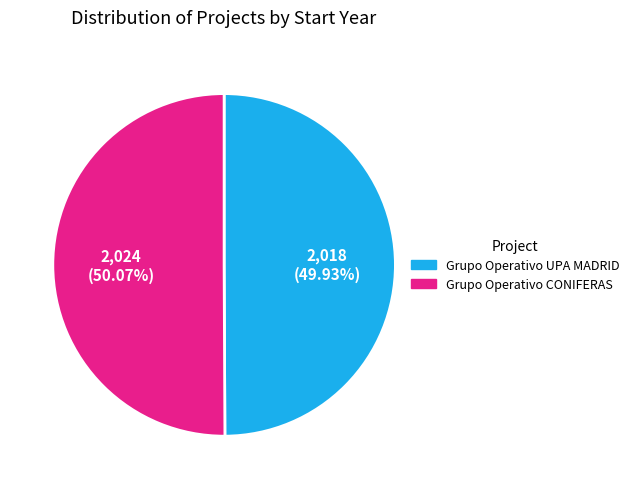

How many segments does this pie chart have?

2